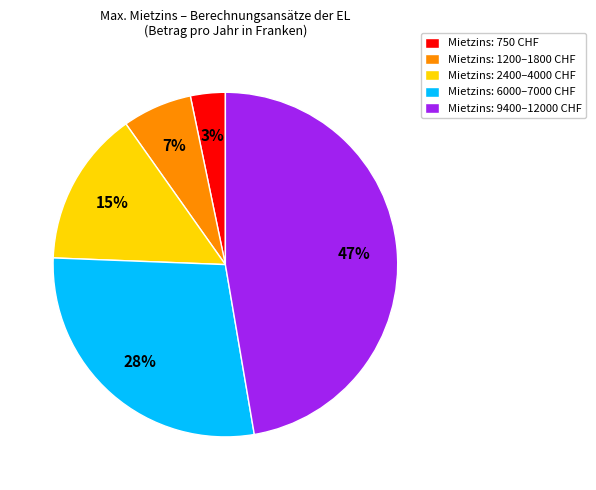

Combined, do Mietzins: 750 CHF and Mietzins: 6000–7000 CHF account for over 50%?

No